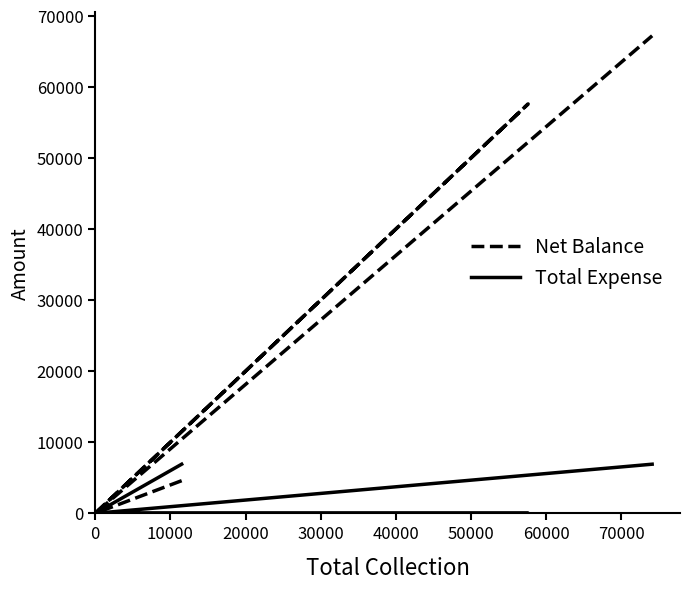

True or false: Net Balance has a value of 6960 at 0.

False